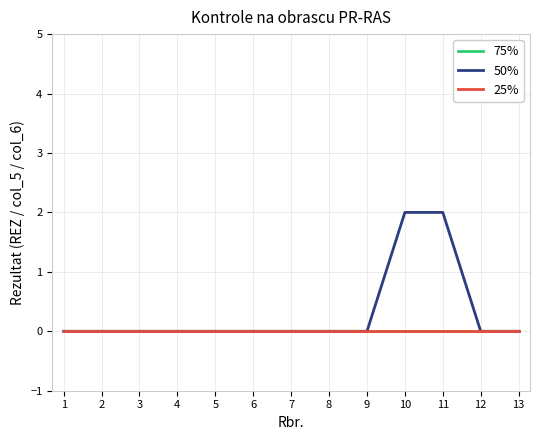

Reading left to right, extract all data points from this chart.

75%: 0	0	0	0	0	0	0	0	0	0	0	0	0
50%: 0	0	0	0	0	0	0	0	0	2	2	0	0
25%: 0	0	0	0	0	0	0	0	0	0	0	0	0